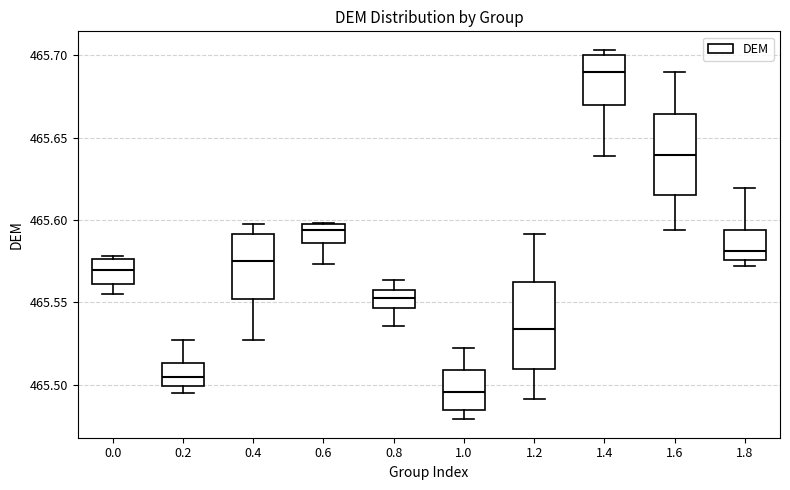

Which box's median line is the highest?

1.4